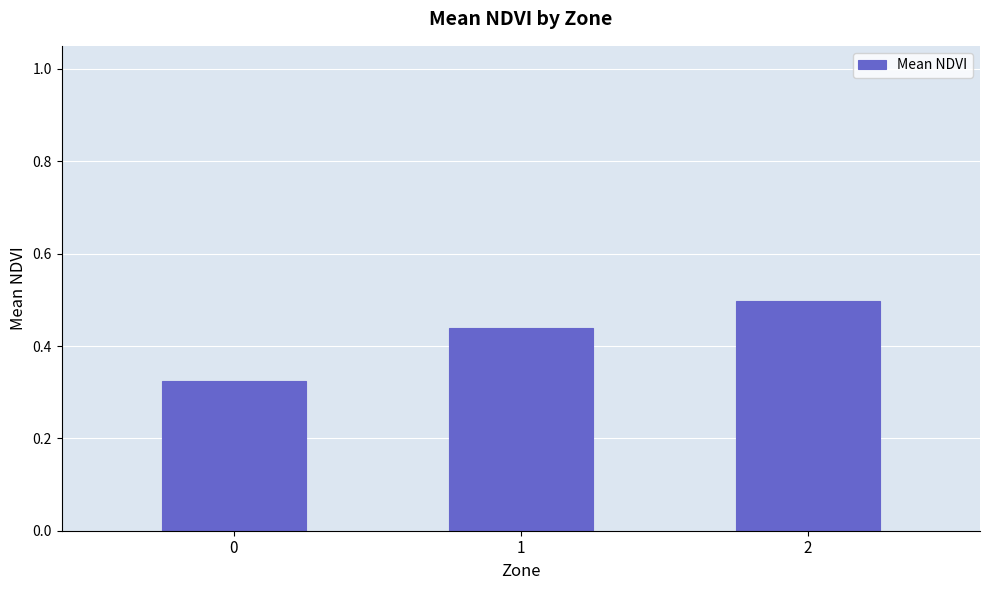

Which category has the highest value across all series?

2